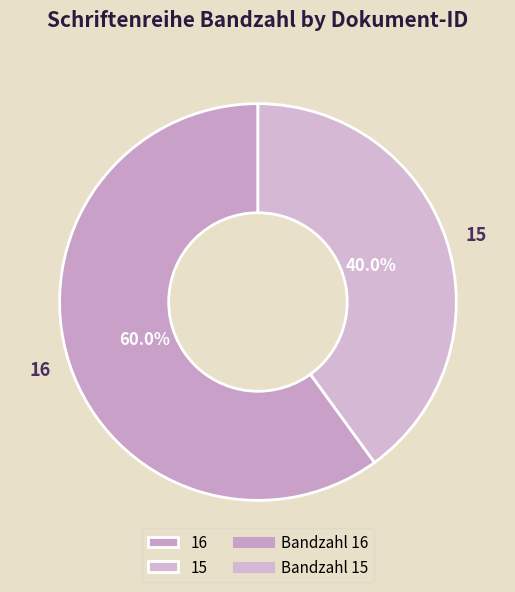

How many slices are in this pie chart?

2